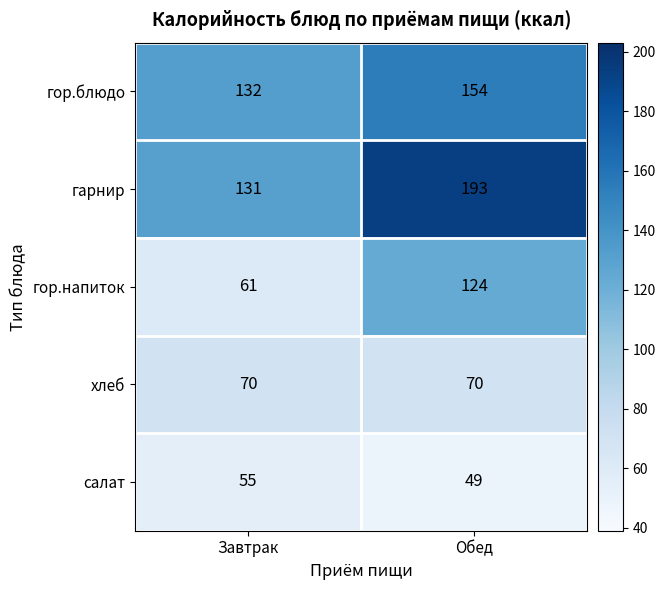

Rank the series by their average value, from highest to lowest.

гарнир, гор.блюдо, гор.напиток, хлеб, салат